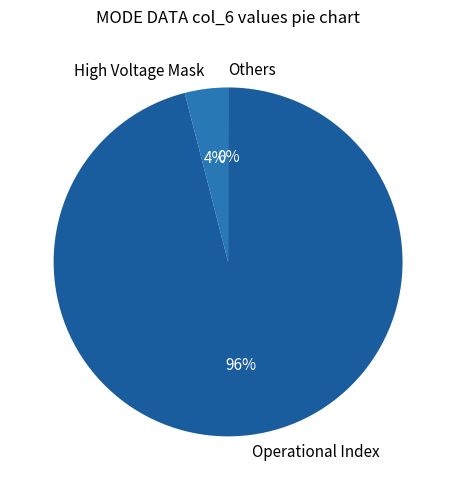

Is it true that High Voltage Mask is 4% of the pie?

True